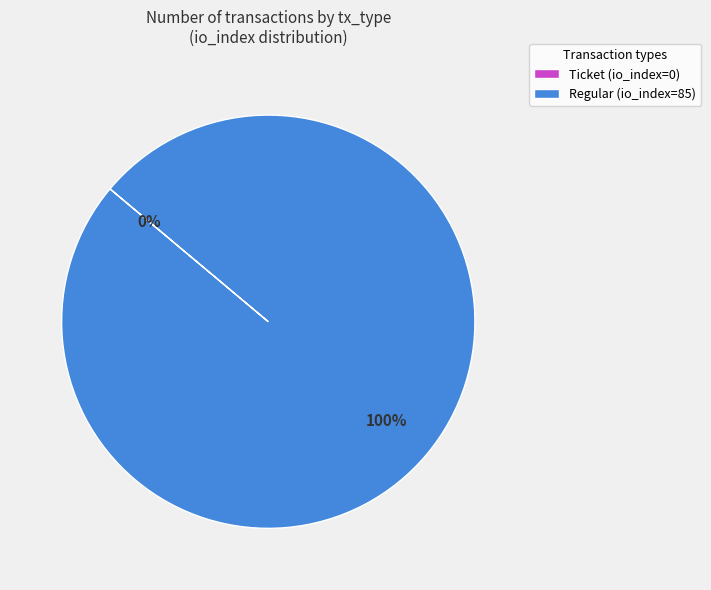

To the nearest percent, what is the average slice percentage?

50%